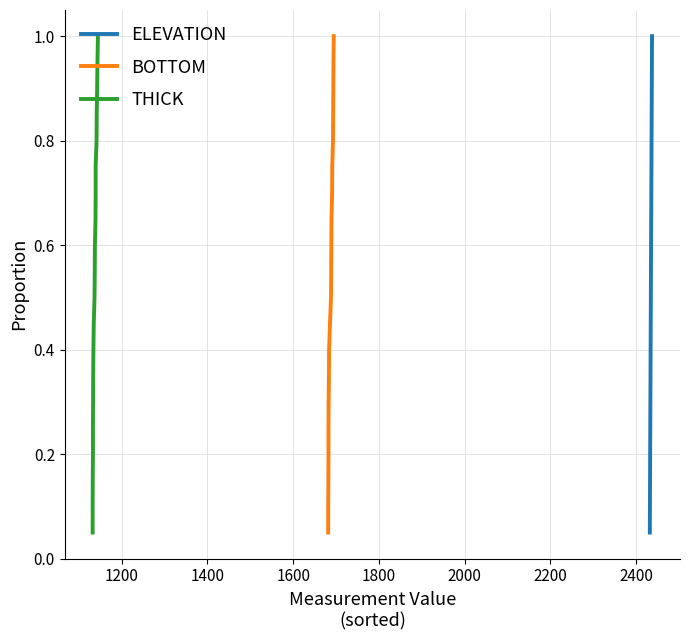

Is this an area chart (filled region under the line)?

No